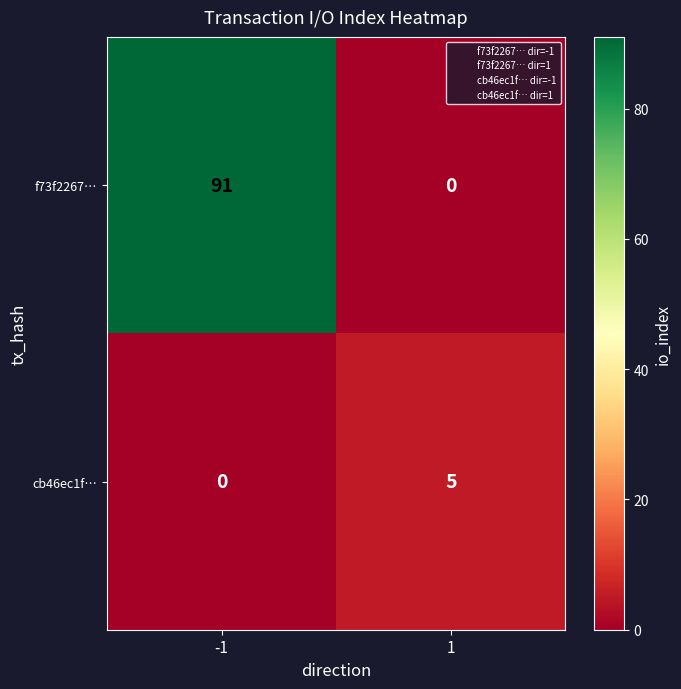

Rank the series at -1 from highest to lowest value.

f73f2267…, cb46ec1f…